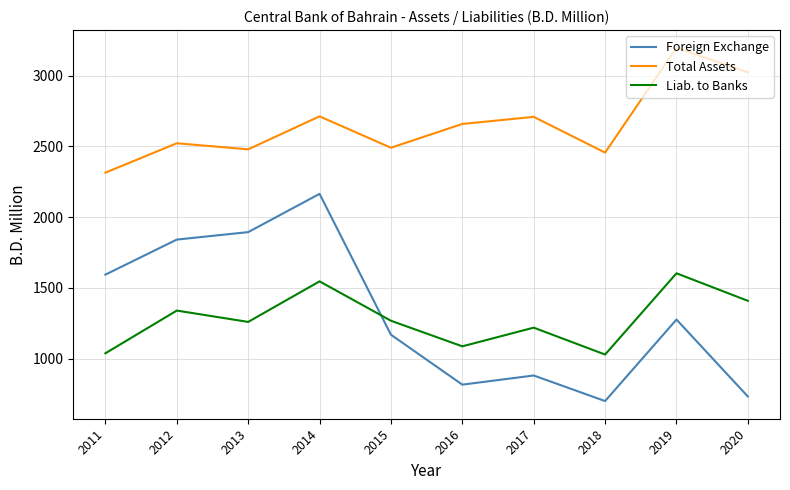

What is the difference between the Total Assets values at 2018 and 2016?

202.6